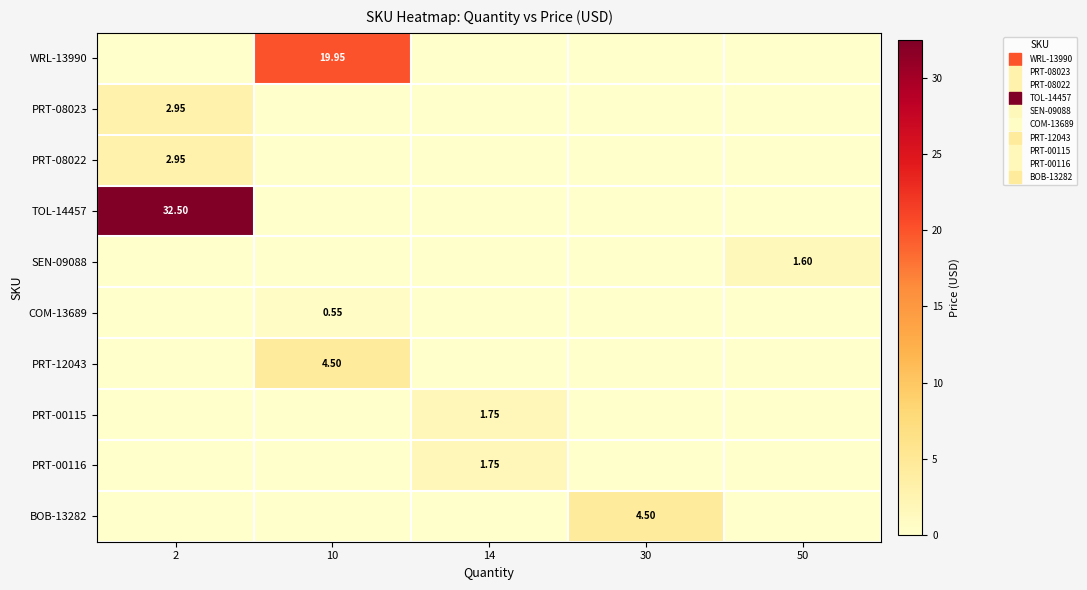

What is the total value across all series at 14?

3.5